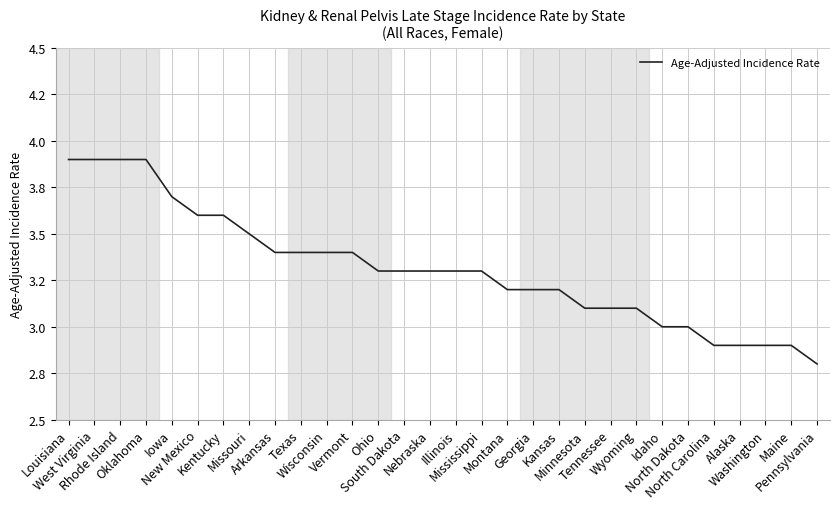

What is the value of the 25th point from the left?

3.0